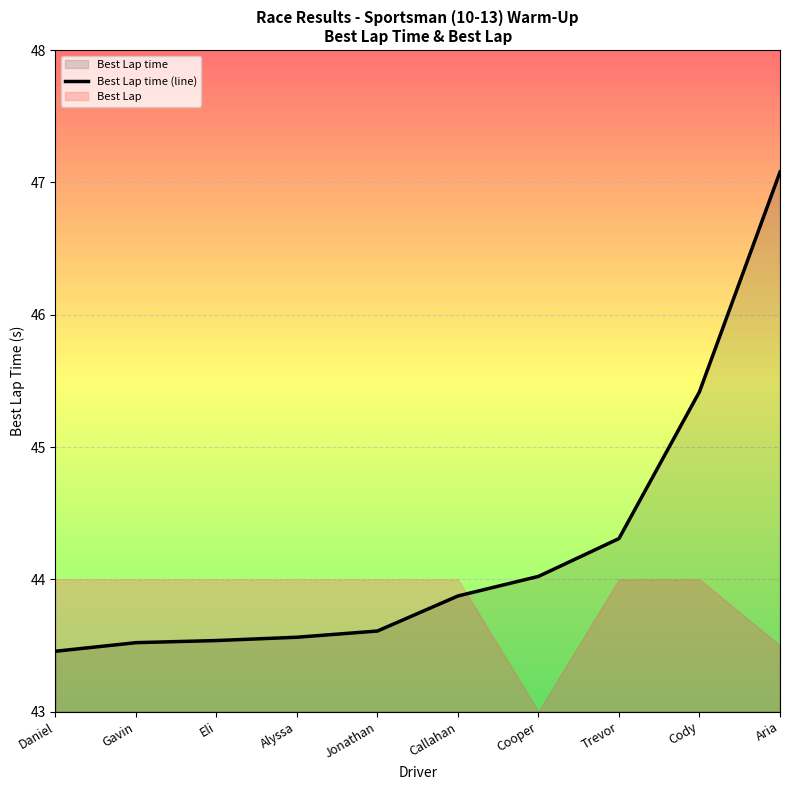

How many lines are shown in the chart?

1